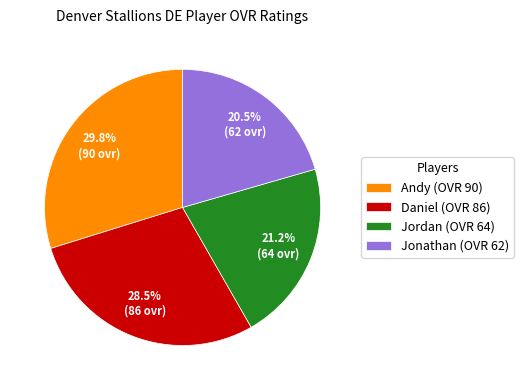

Is it true that Andy is 37% of the pie?

False